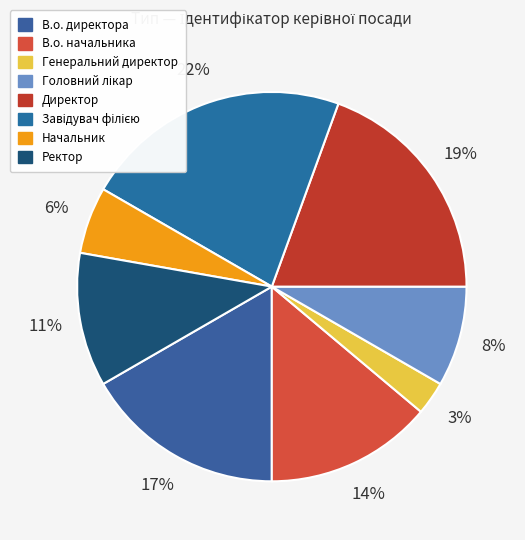

Which slice is the smallest?

Генеральний директор